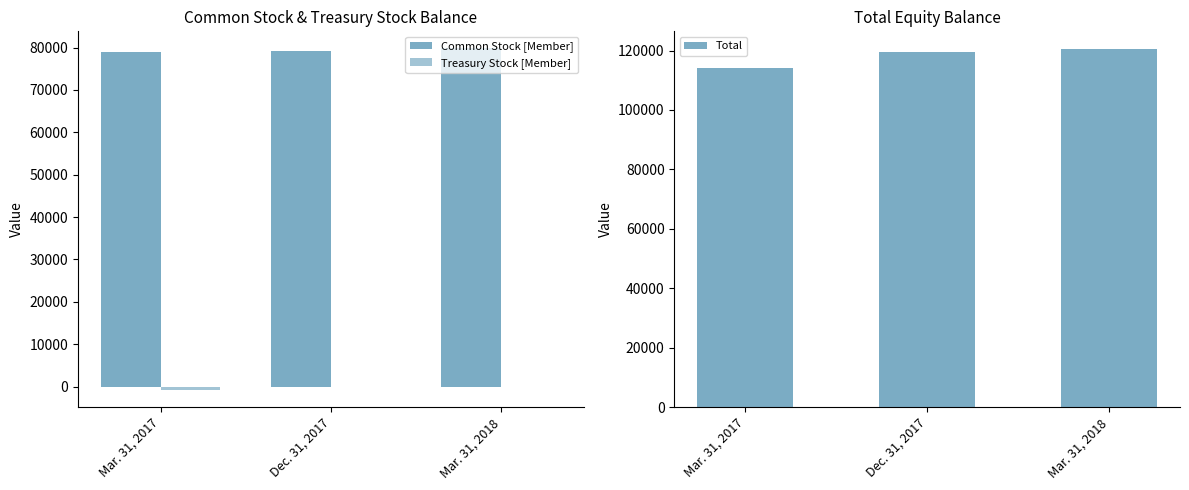

How many Common Stock [Member] values are between 79037 and 79796?

3